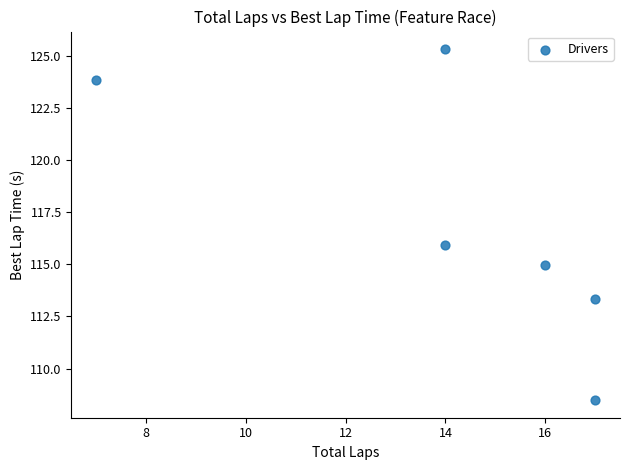

What is the average Y value?

117.0